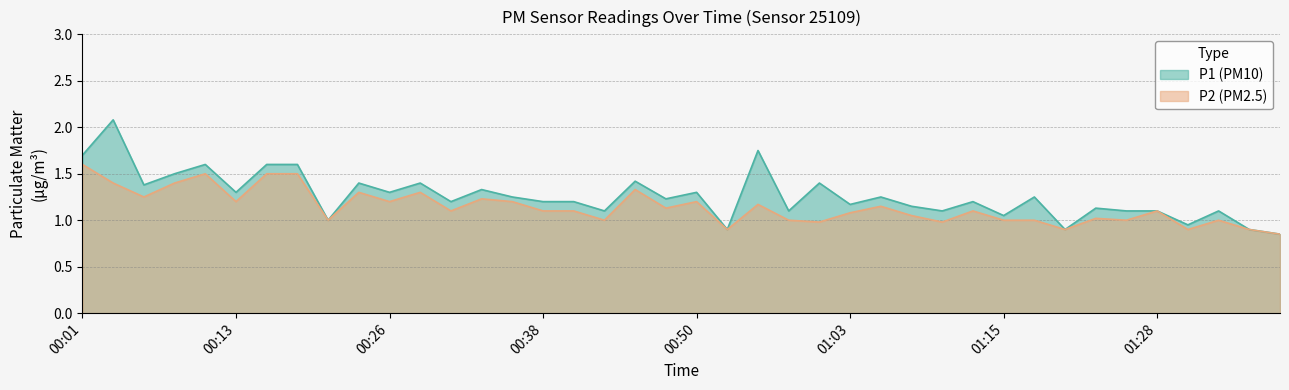

How many lines are shown in the chart?

2